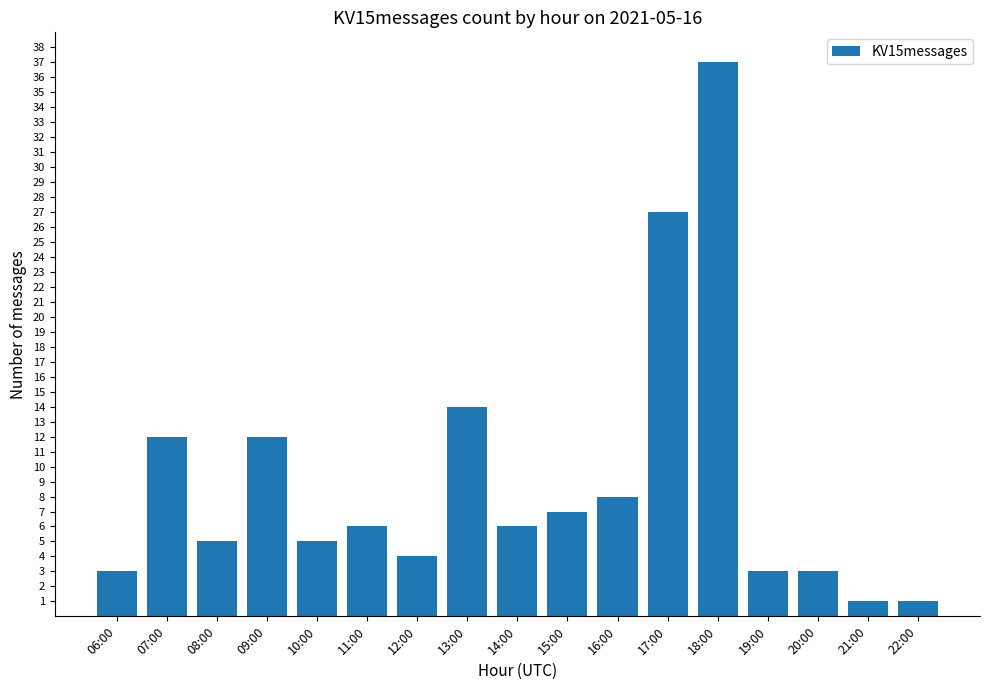

Does the chart contain any negative values?

No